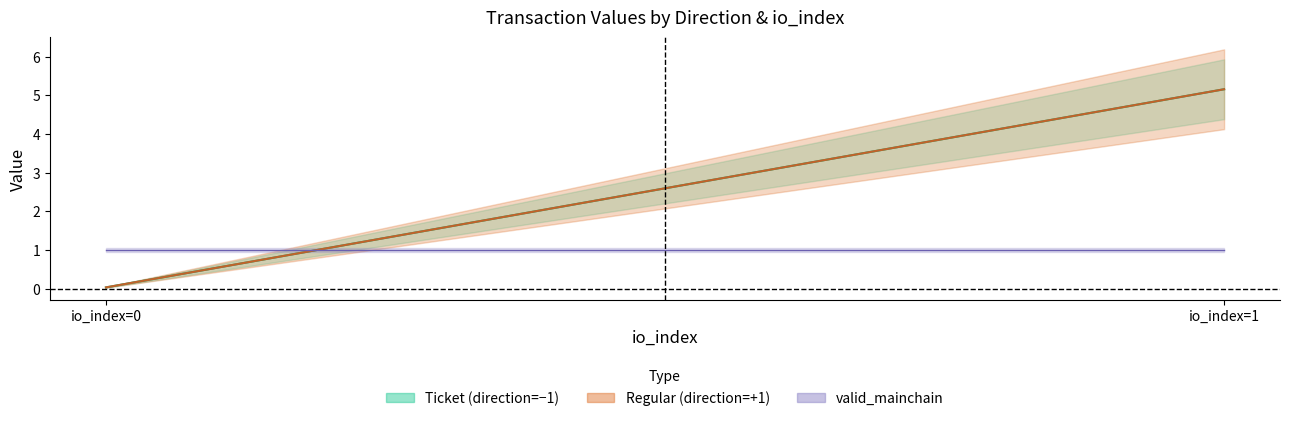

Which has a higher value, -1 or -1?

-1